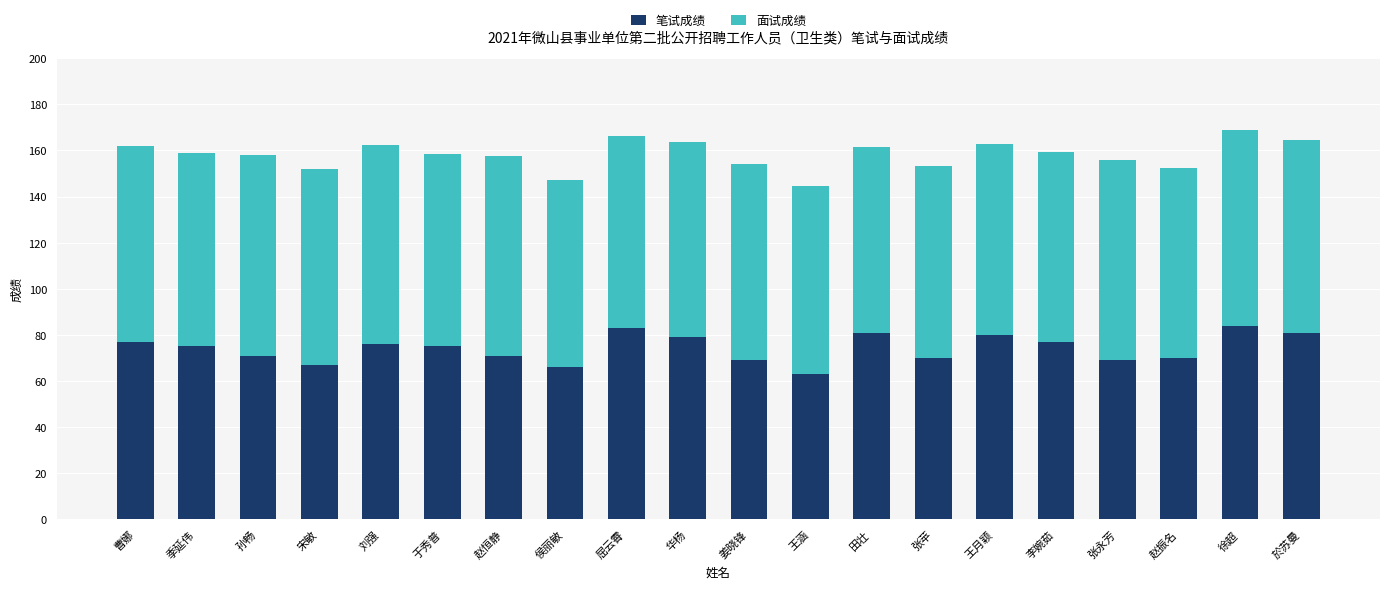

The value of 笔试成绩 at 李婉茹 is 106.2. True or false?

False